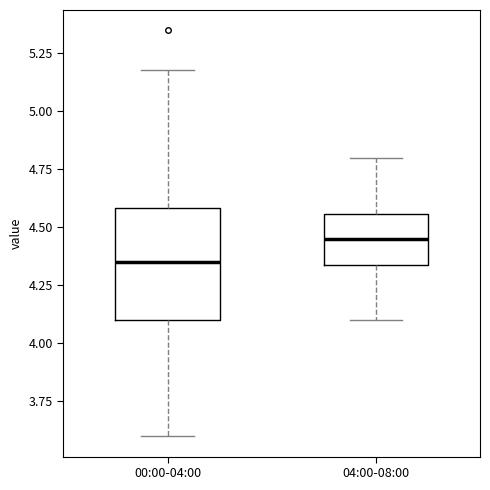

Where is the upper edge of the box for 04:00-08:00 on the y-axis? The values are not printed on the chart, so give them approximately, as read against the axis.

4.55